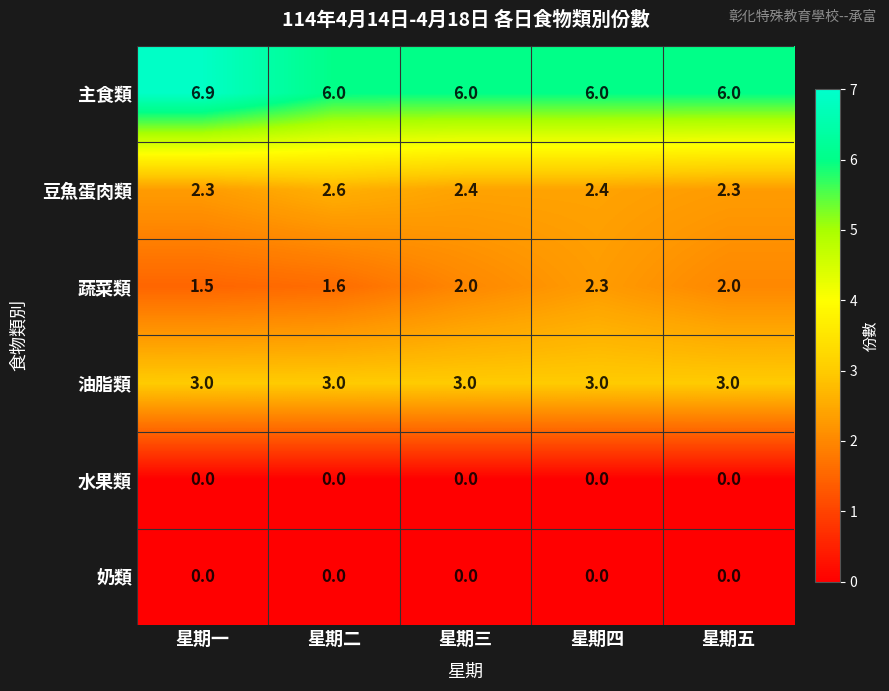

What is the difference between the maximum and minimum values in the 主食類 series?

0.9